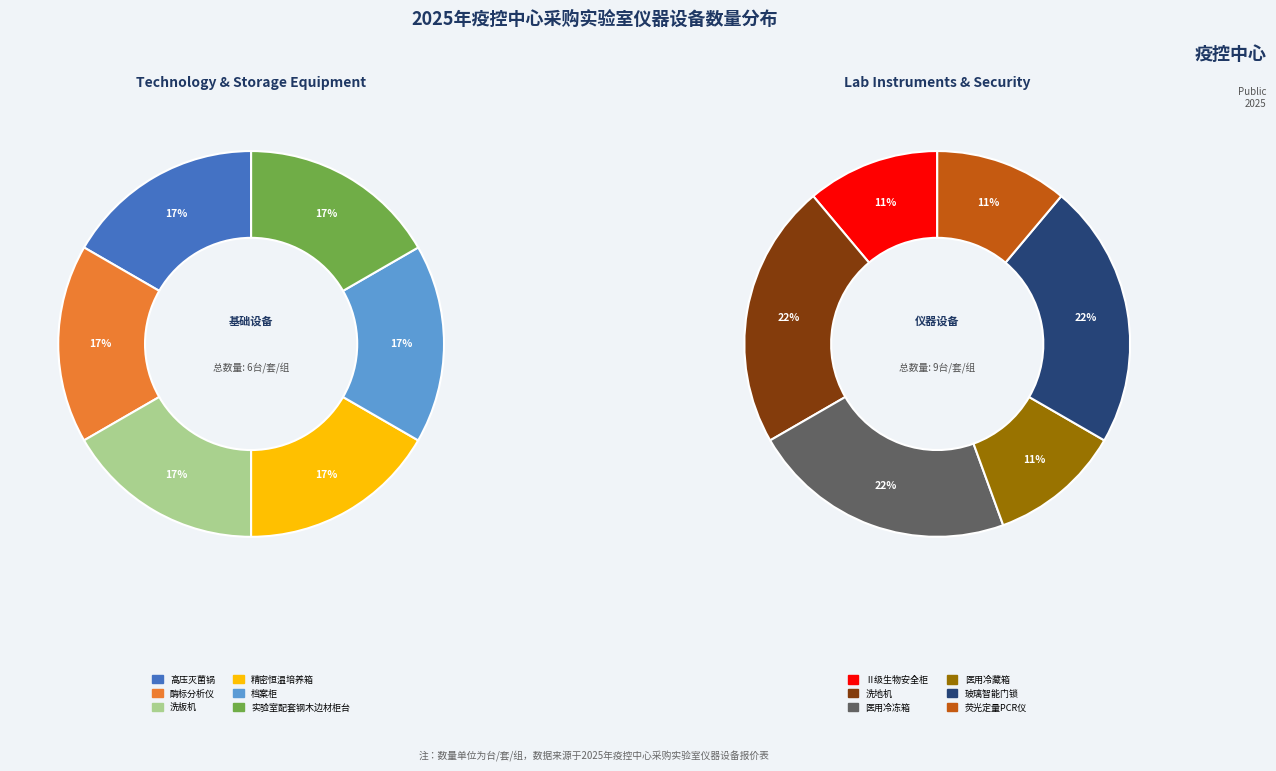

Rank the categories by value from highest to lowest.

洗地机, 医用冷冻箱, 玻璃智能门锁, 高压灭菌锅, 酶标分析仪, 洗板机, 精密恒温培养箱, 档案柜, 实验室配套钢木边材柜台, Ⅱ级生物安全柜, 医用冷藏箱, 荧光定量PCR仪